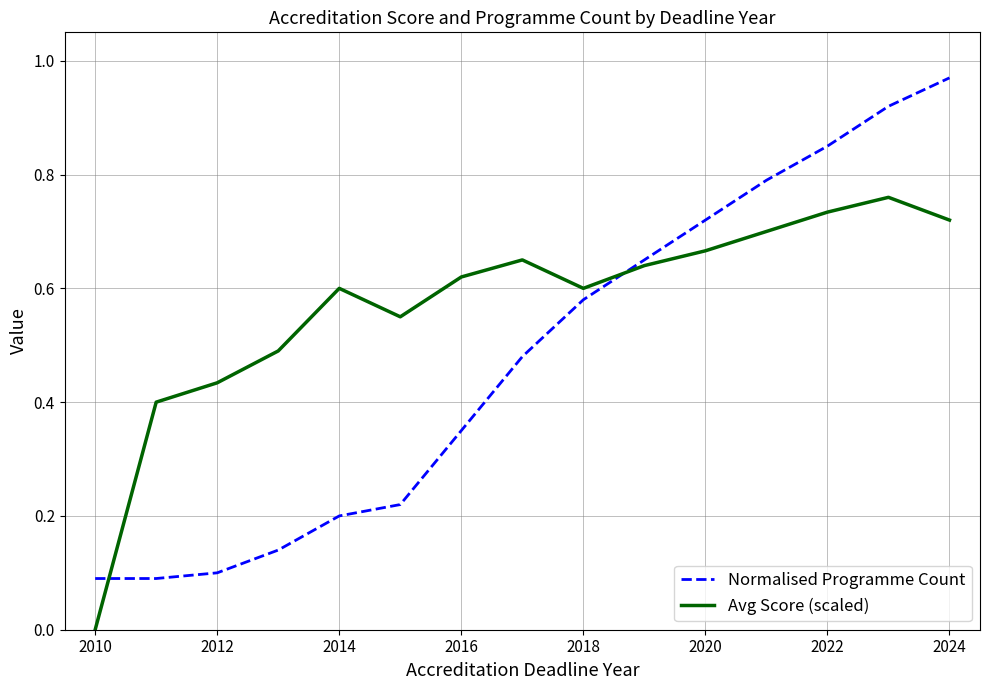

Which series has the largest range (max minus min)?

Normalised Programme Count